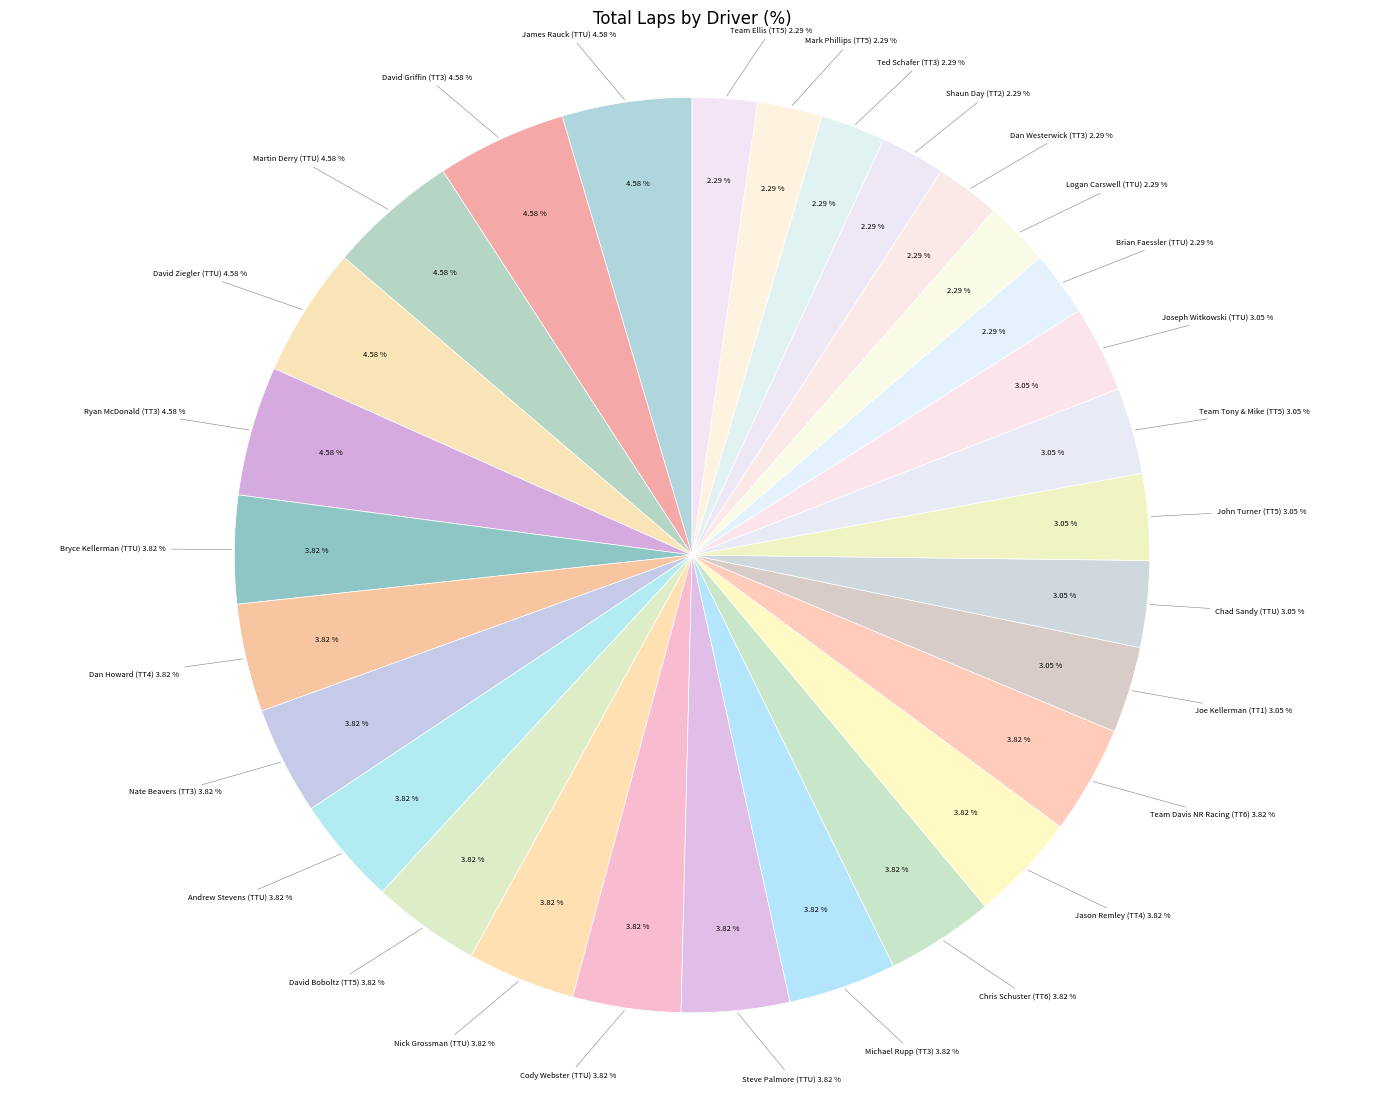

Between TTU and TT6, which is larger?

TT6